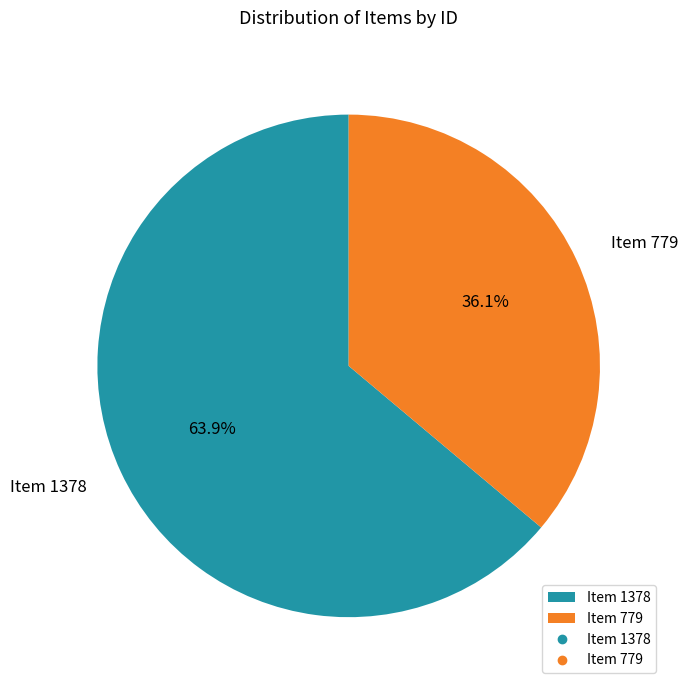

To the nearest percent, what is the difference between the Item 779 and Item 1378 slice percentages?

28%